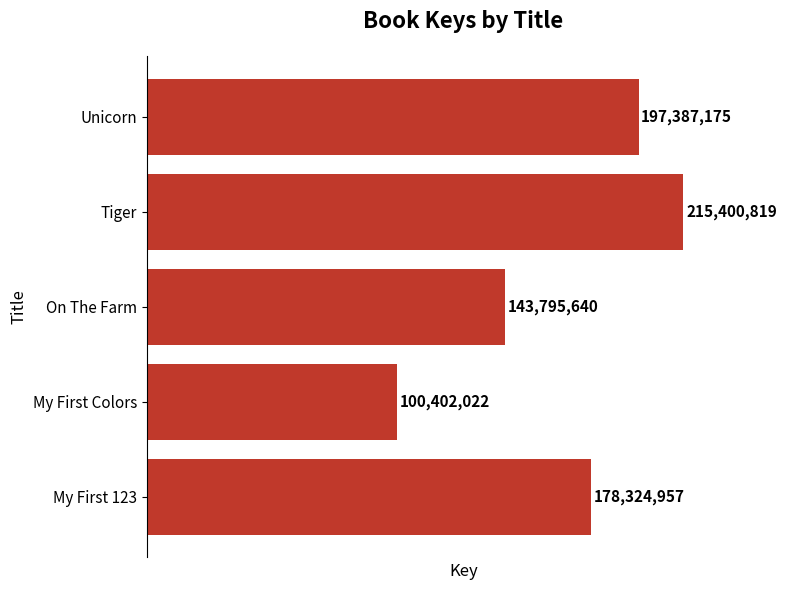

Rank the categories by value from lowest to highest.

My First Colors, On The Farm, My First 123, Unicorn, Tiger